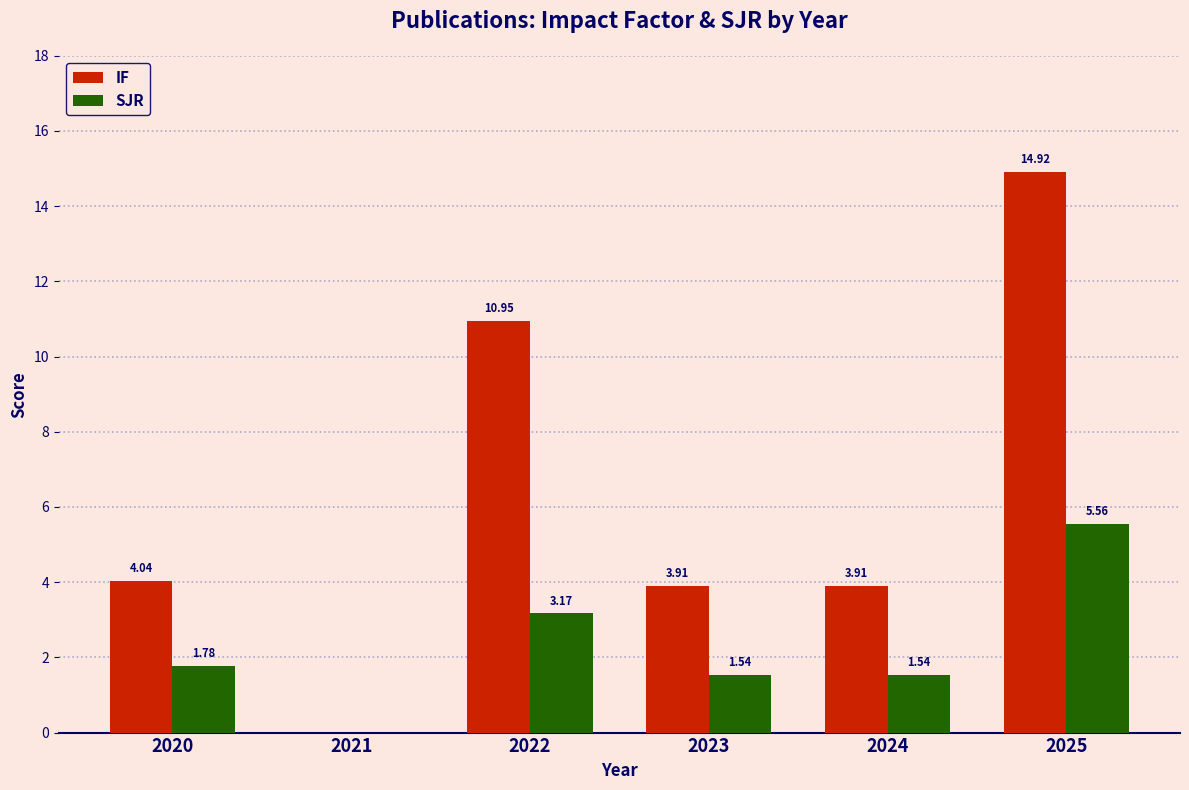

What is the sum of all IF values?

37.7